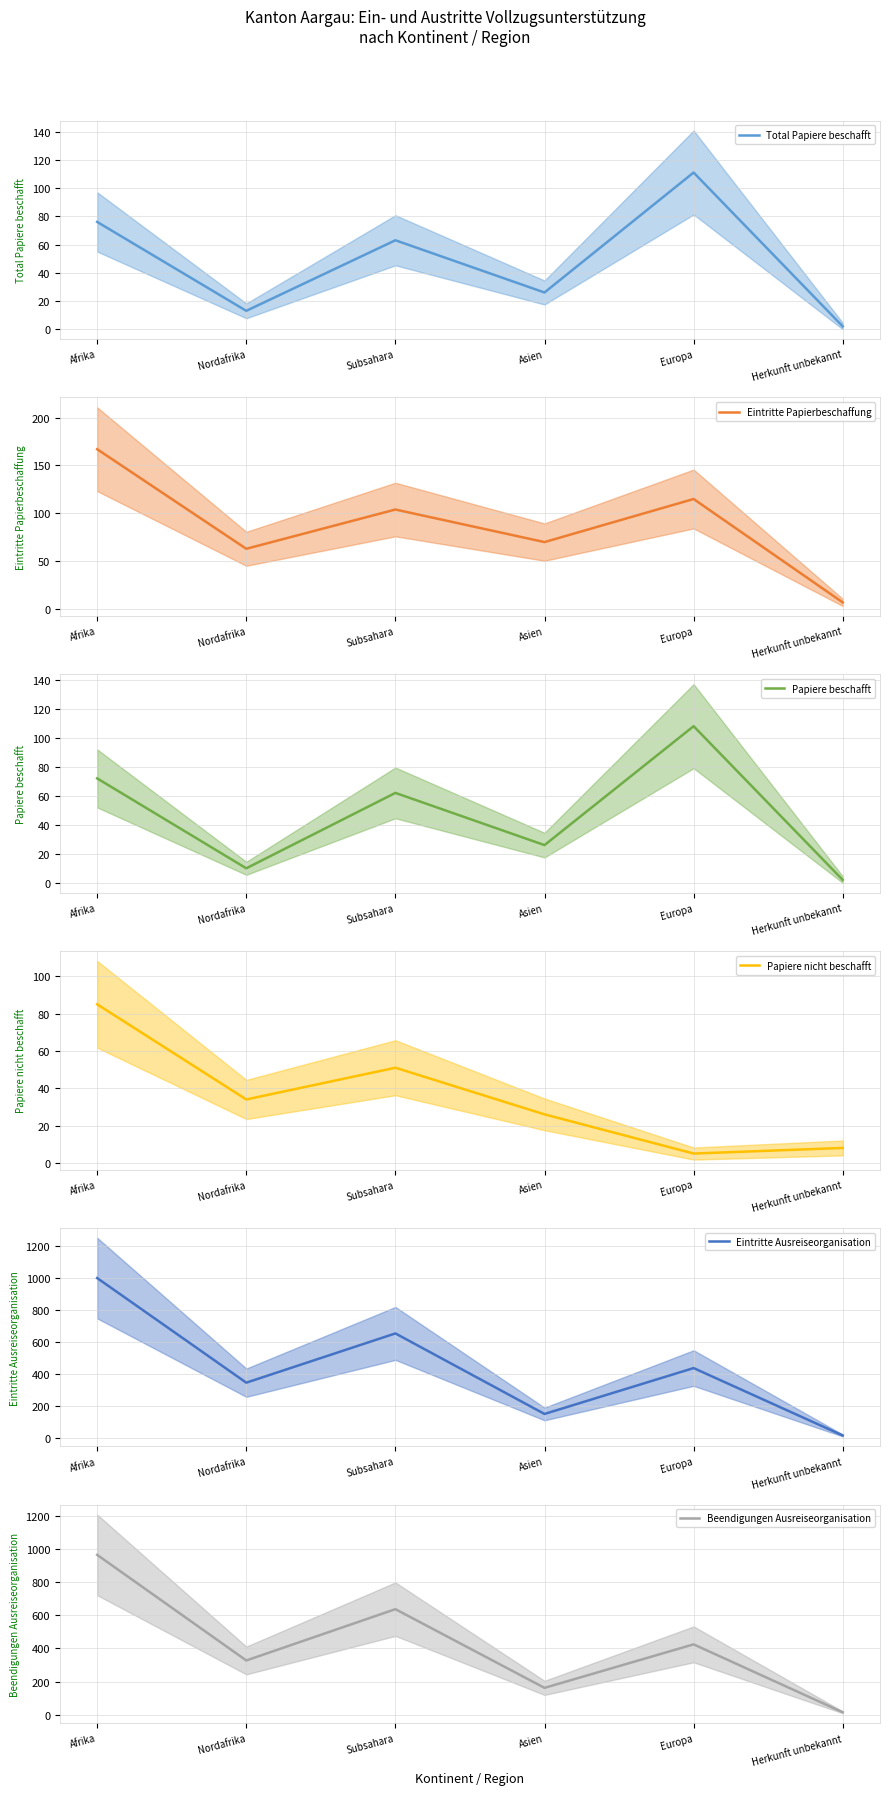

What are all the series names shown in the legend?

Total Papiere beschafft, Eintritte Papierbeschaffung, Papiere beschafft, Papiere nicht beschafft, Eintritte Ausreiseorganisation, Beendigungen Ausreiseorganisation